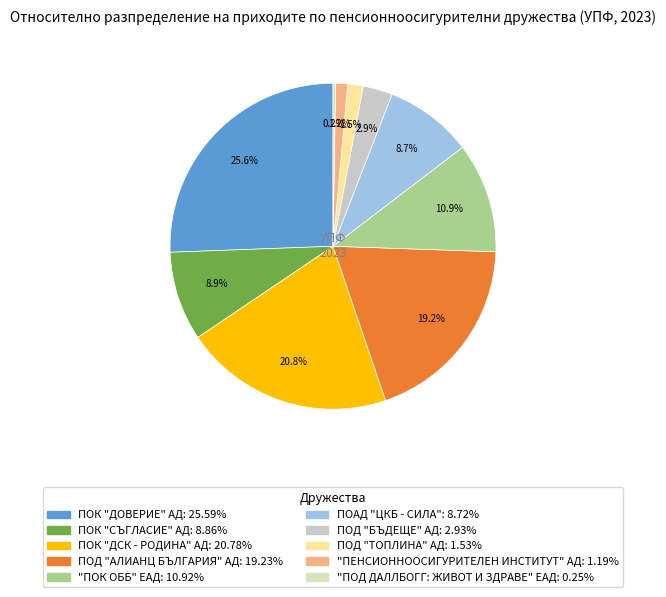

How much of the chart is everything except ПОД "ТОПЛИНА" АД?

98.5%